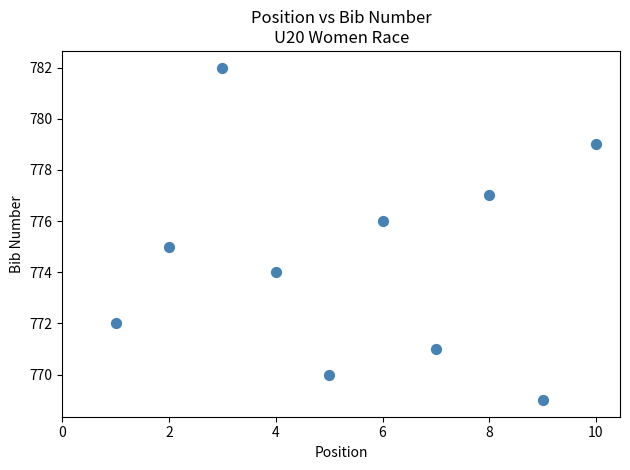

What is the average X value?

6